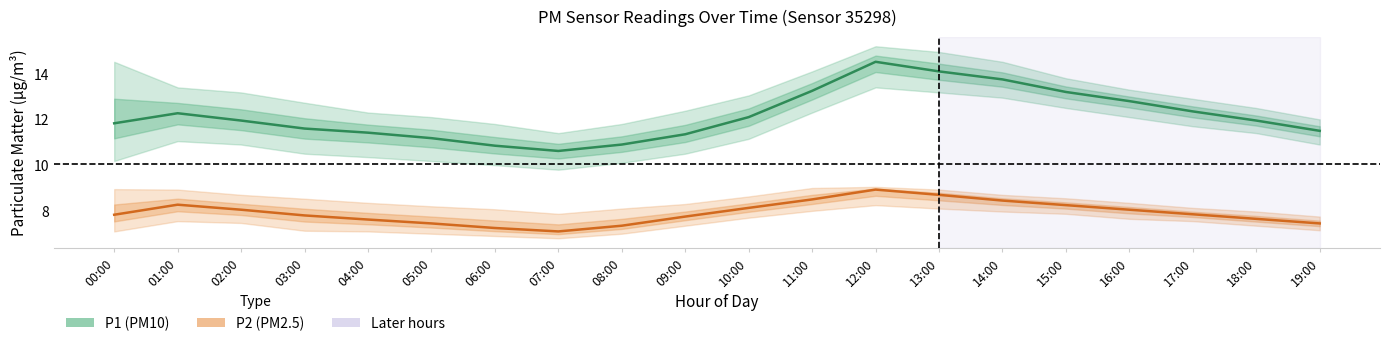

At 10:00, list the series in order from smallest to largest.

P2 (PM2.5), P1 (PM10)